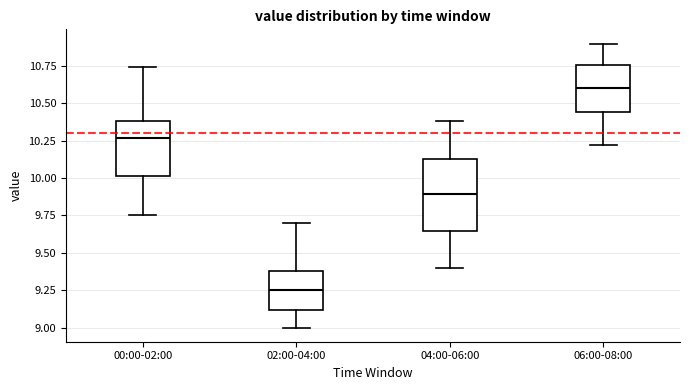

Which box has the highest median line?

06:00-08:00